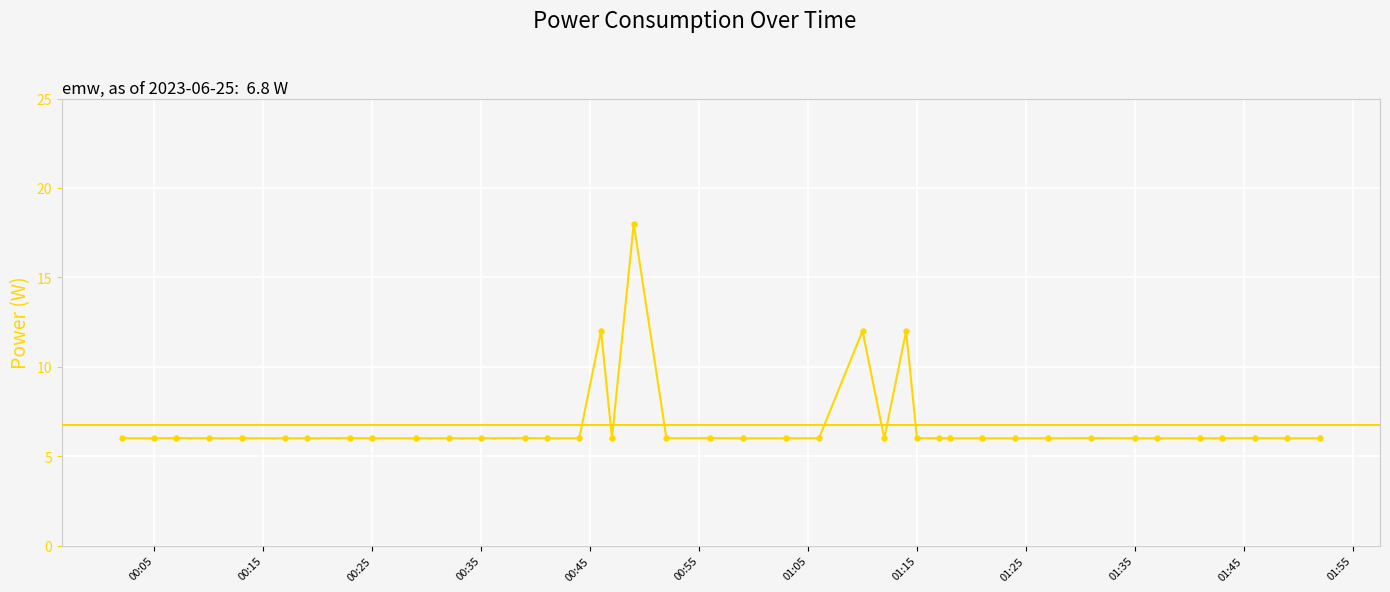

What is the average value?

6.8